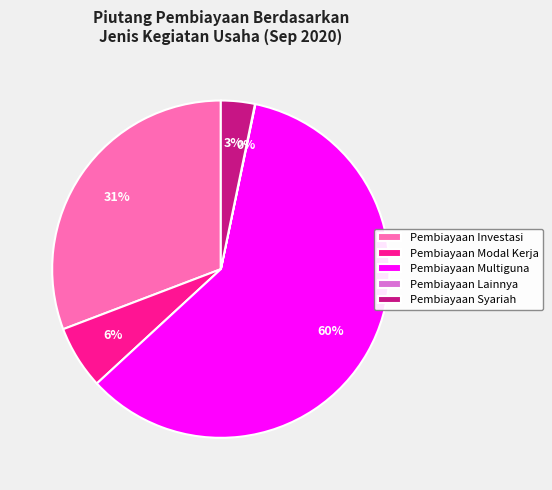

True or false: Pembiayaan Multiguna accounts for 60% of the total.

True